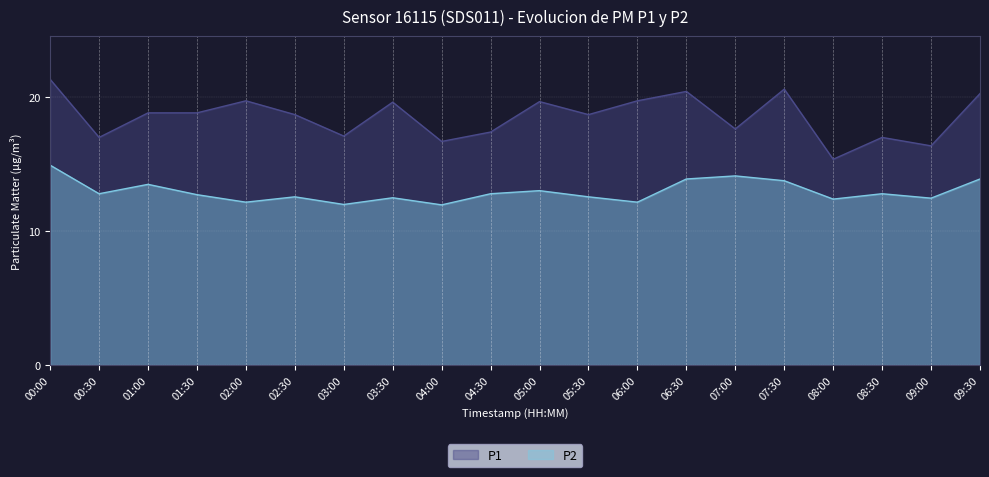

Rank the series by their maximum value, from highest to lowest.

P1, P2